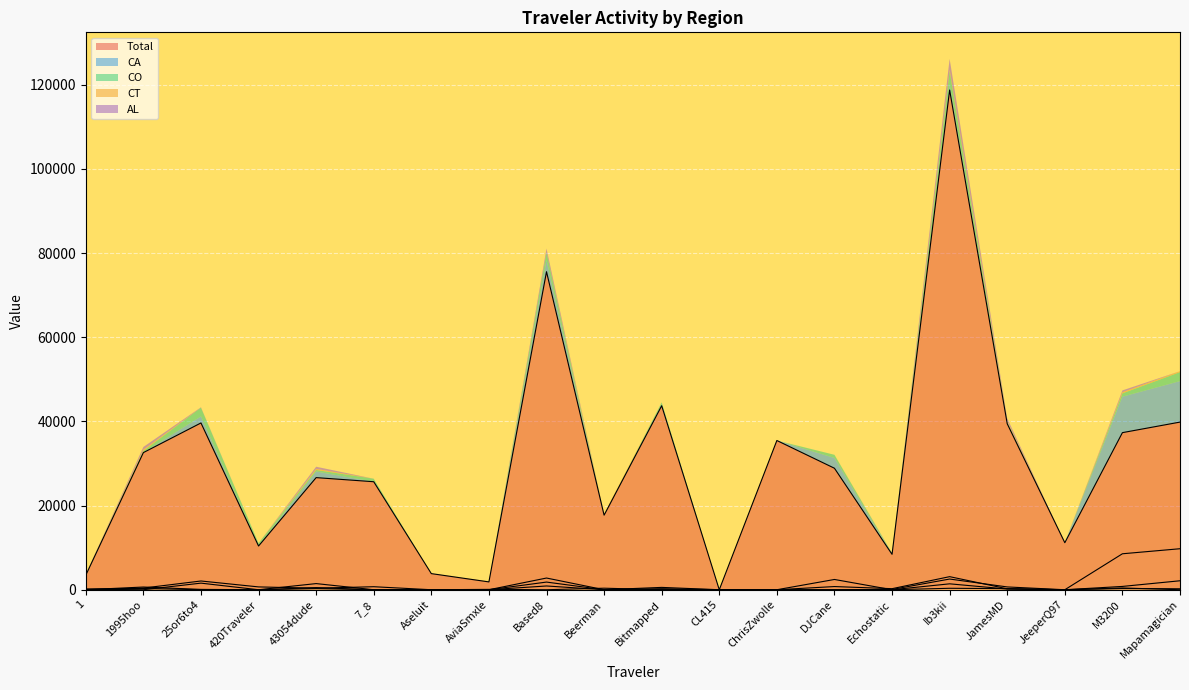

How many lines are shown in the chart?

5